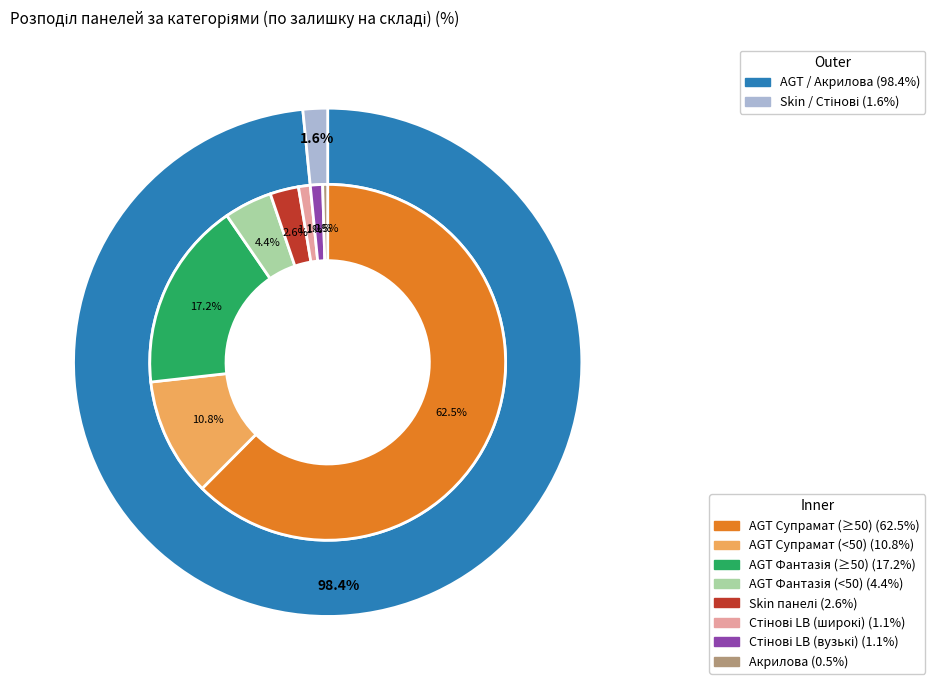

Is it true that Товщина 12 is 9% of the pie?

False